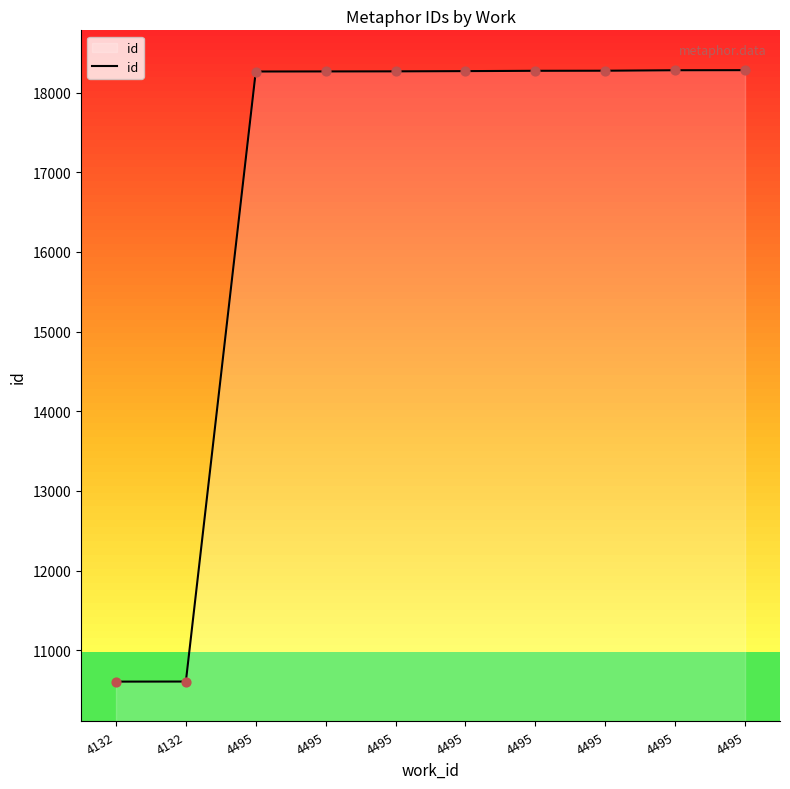

Approximately how many times larger is the value at 4495 compared to 4495?

1.0